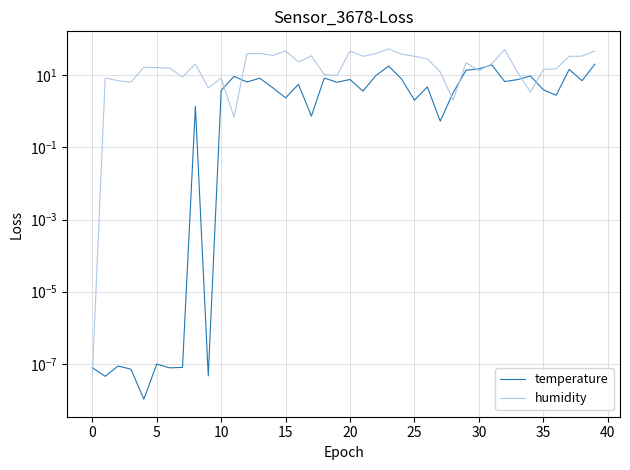

How many lines are shown in the chart?

2